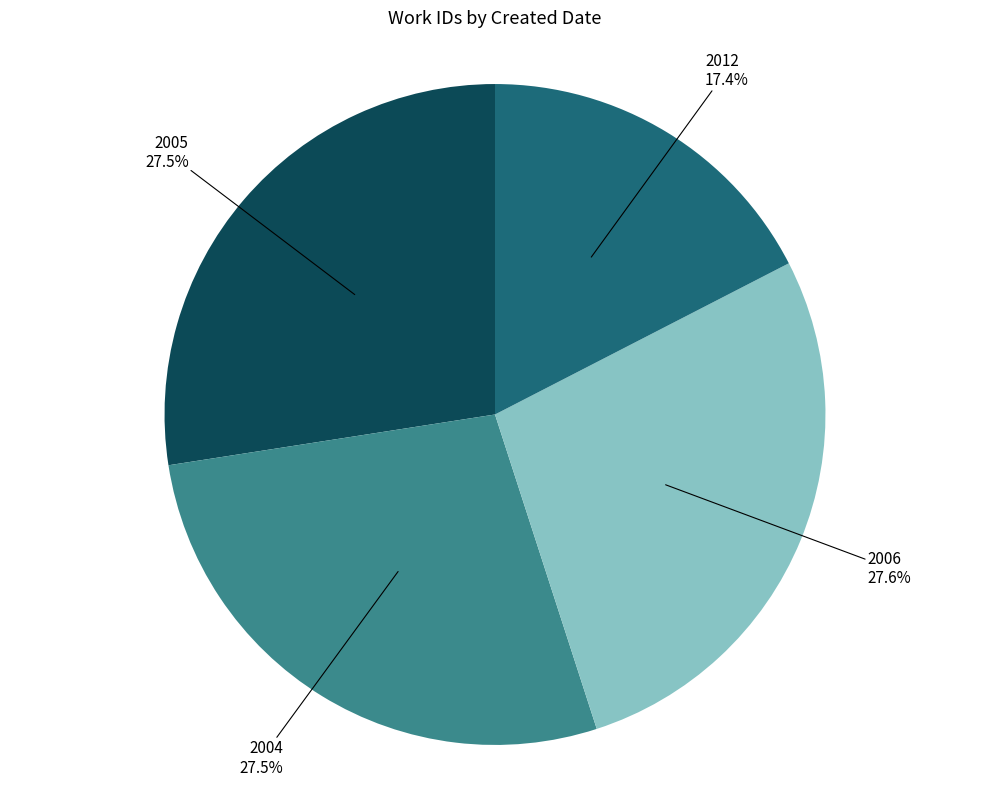

Does any single category account for the majority?

No